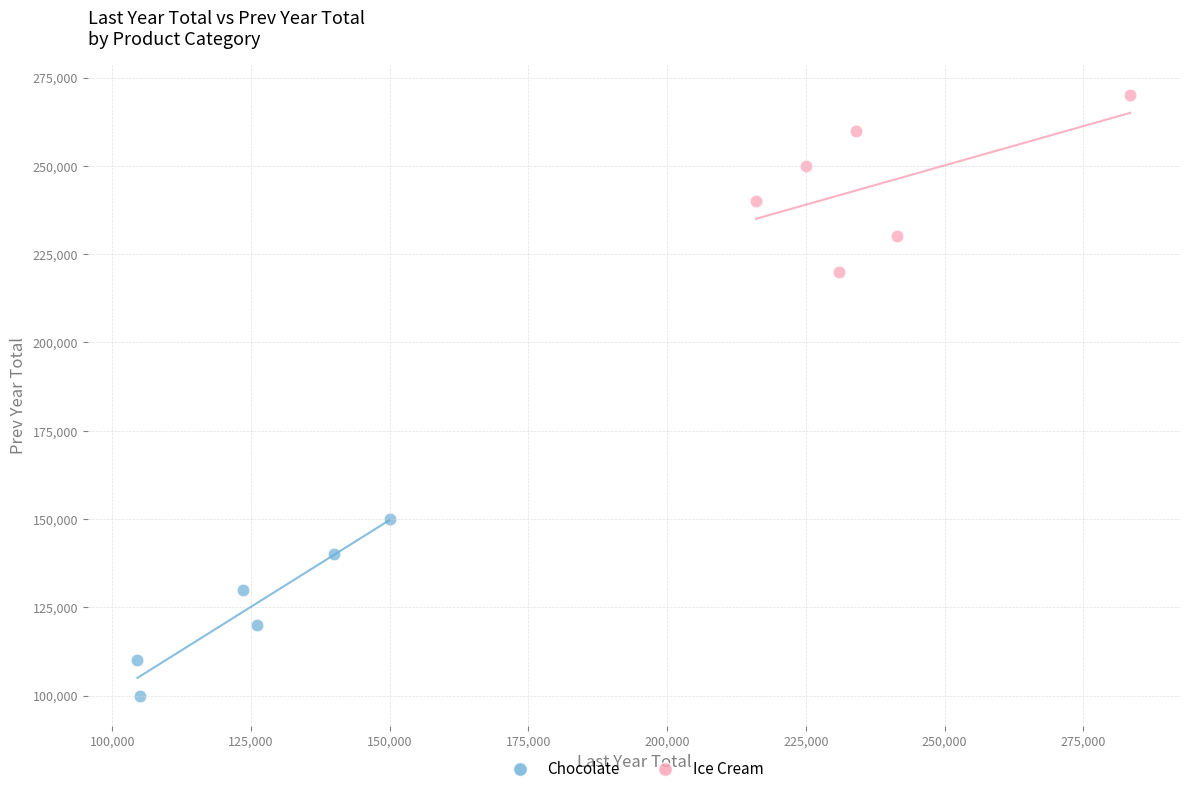

Which series contains the highest Y value?

Ice Cream